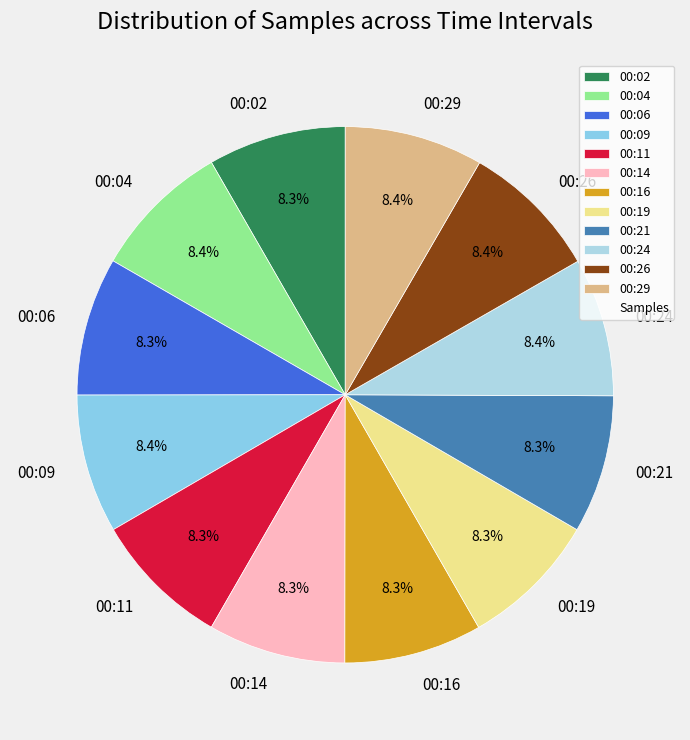

How much of the chart is everything except 00:24?

91.6%